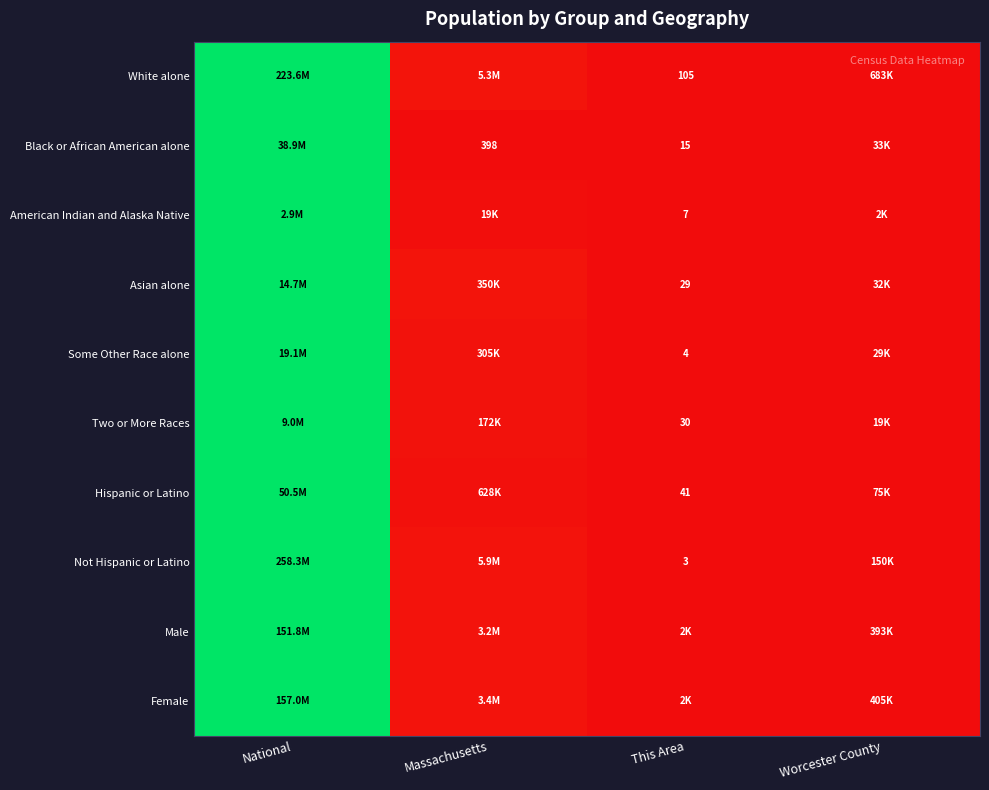

At which category is the sum across all series the highest?

National